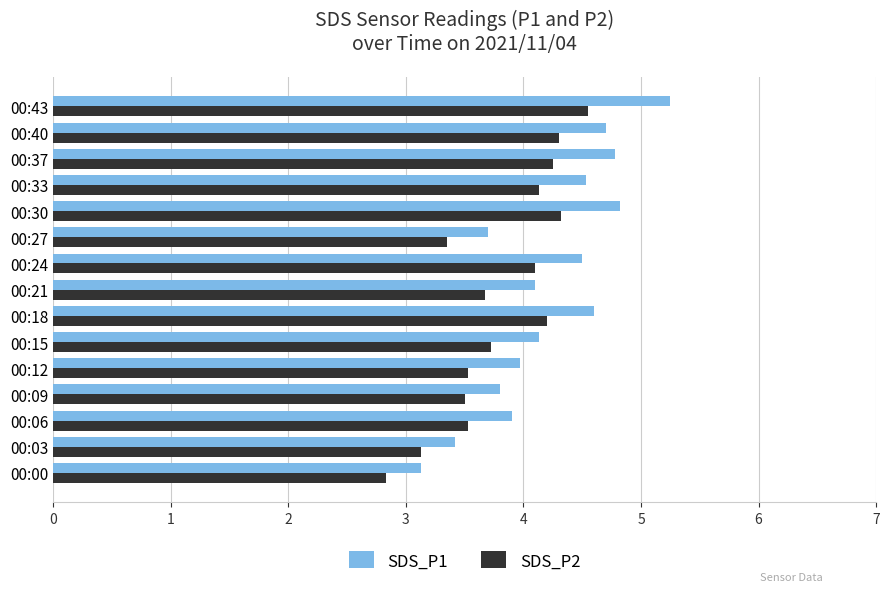

What is the minimum value for SDS_P1?

3.1